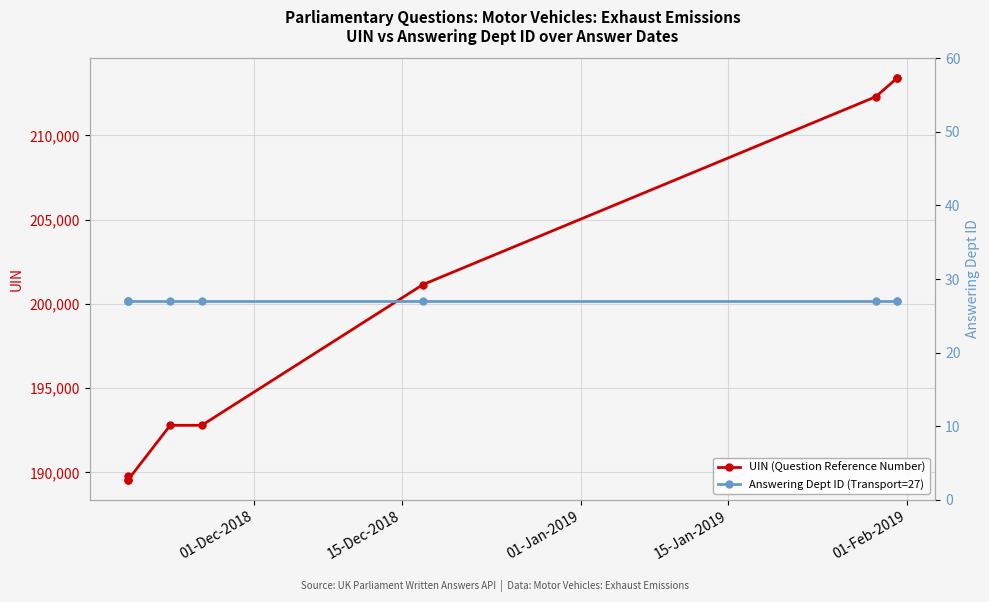

At 01-Dec-2018, list the series in order from largest to smallest.

UIN (Question Reference Number), Answering Dept ID (Transport=27)